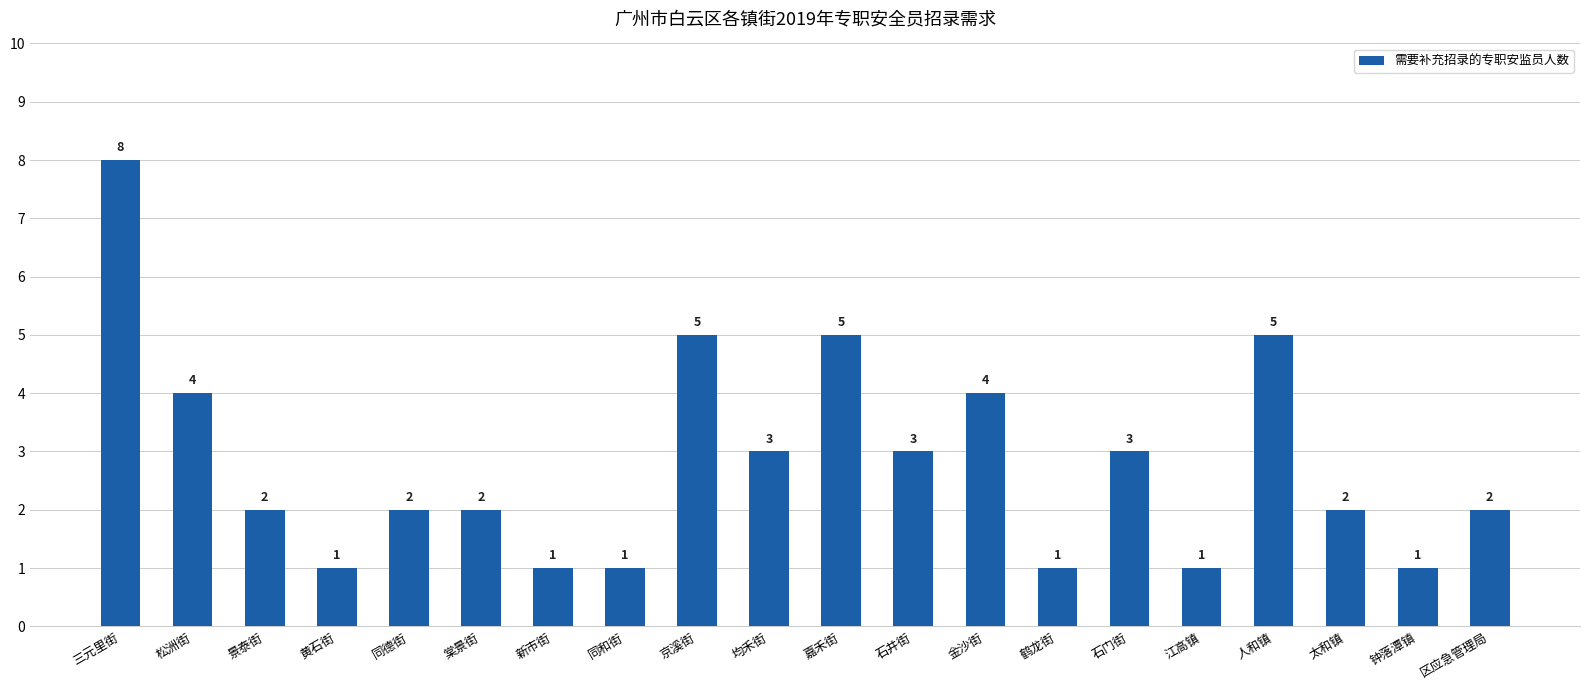

What is the label of the 20th bar from the left?

区应急管理局